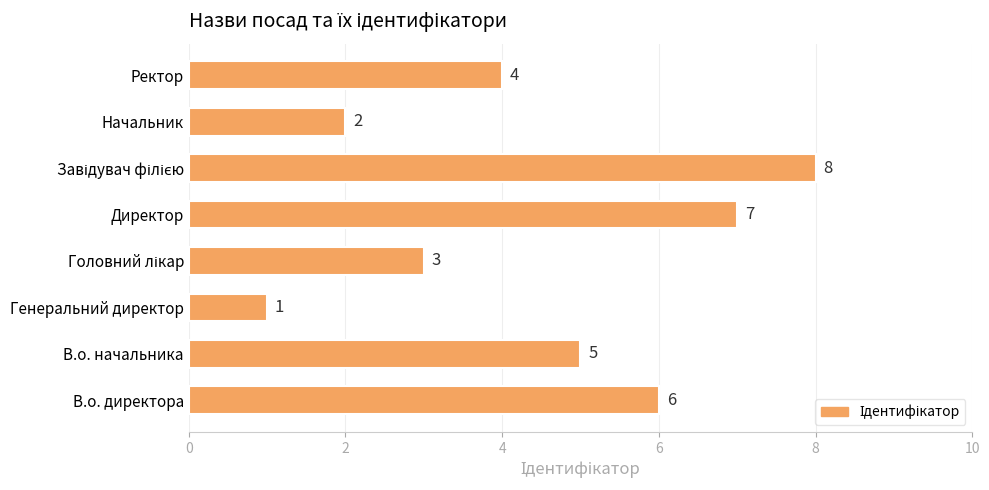

Reading top to bottom, extract all data points from this chart.

4	2	8	7	3	1	5	6